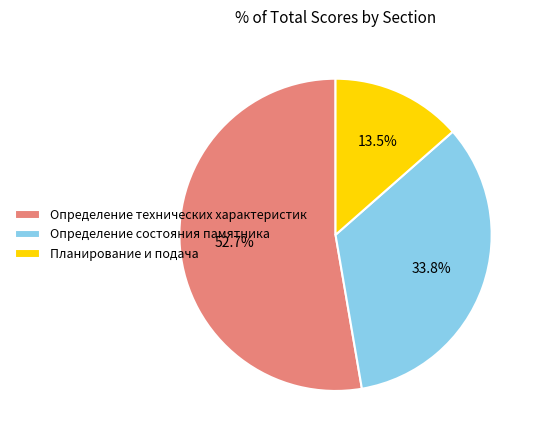

What is the ratio of the value at Определение технических характеристик to the value at Планирование и подача?

3.9